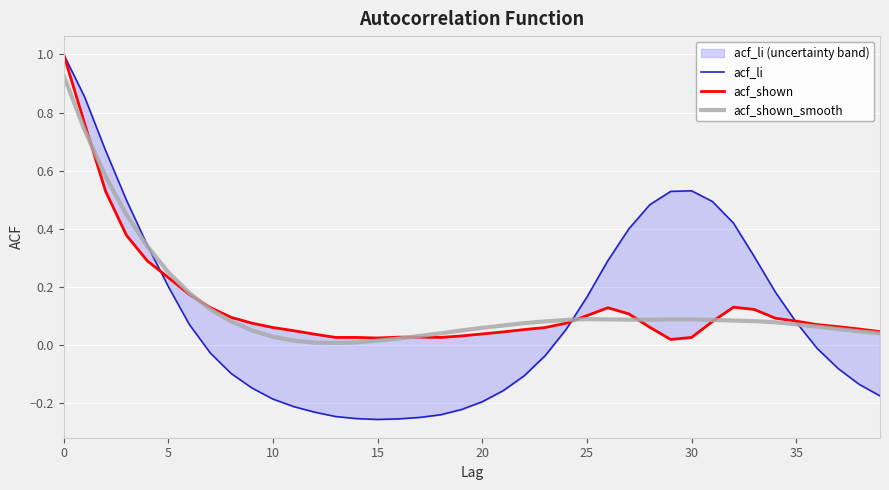

In acf_li, how many points are higher than both neighbors (excluding endpoints)?

1